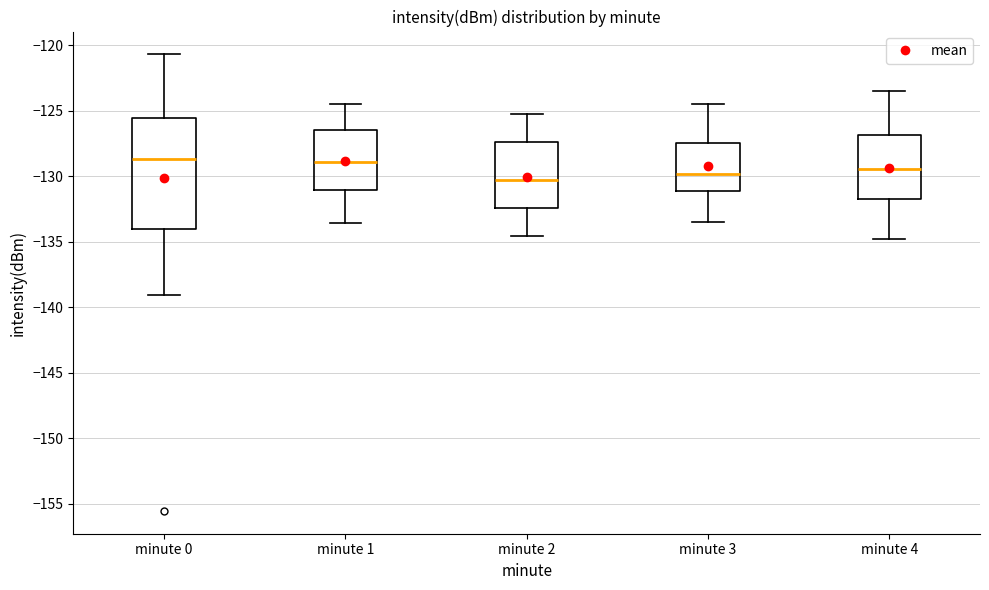

Reading left to right, transcribe this box plot: for each box, give where its median line is, the range the box spans, and where its two whiskers end, as read against the y-axis. The values are not printed on the chart, so give them approximately, as read against the axis.

minute 0: median -128.5, box -134.0 to -125.5, whiskers -139.0 to -120.5
minute 1: median -129.0, box -131.0 to -126.5, whiskers -133.5 to -124.5
minute 2: median -130.0, box -132.5 to -127.5, whiskers -134.5 to -125.0
minute 3: median -130.0, box -131.0 to -127.5, whiskers -133.5 to -124.5
minute 4: median -129.5, box -131.5 to -127.0, whiskers -135.0 to -123.5